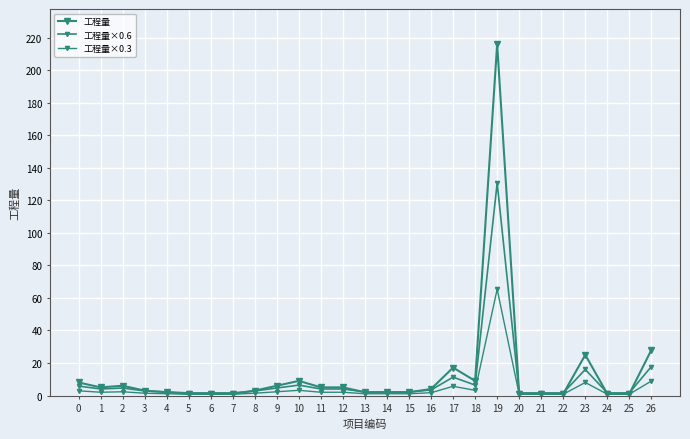

Where is the first local maximum for 工程量×0.3?

2